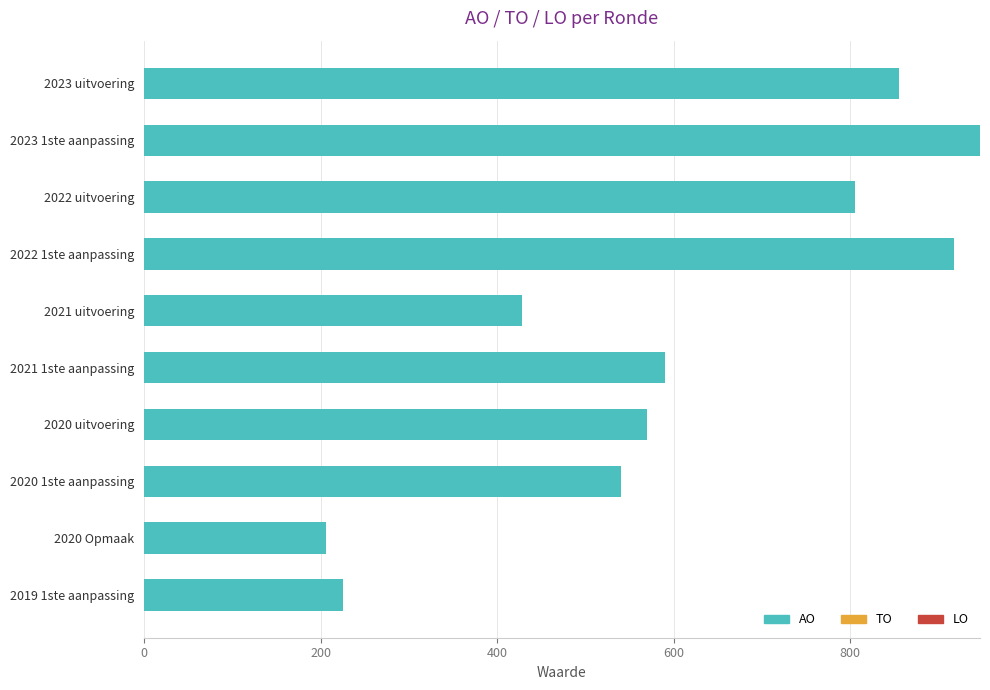

What is the change in value from 2021 uitvoering to 2020 uitvoering?

+142